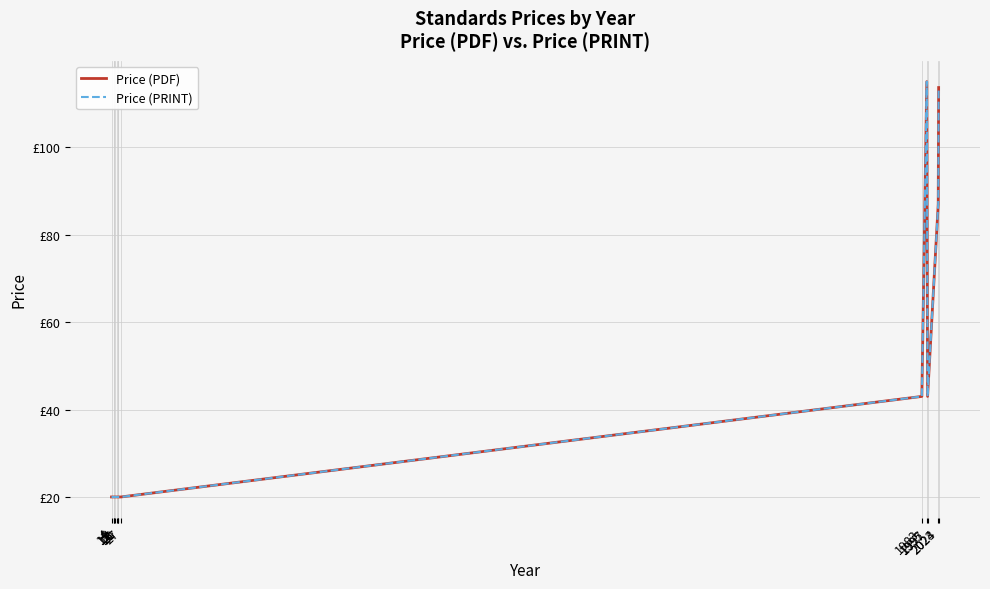

At which category does Price (PRINT) reach its first local peak?

1995